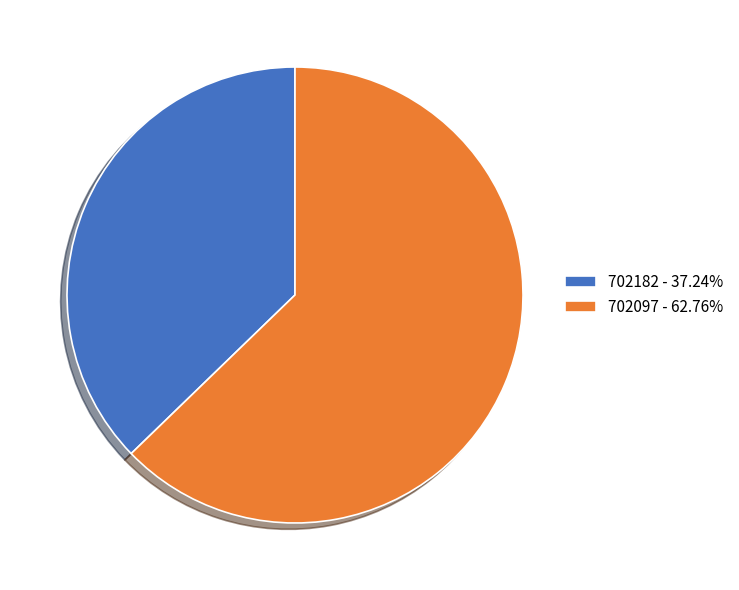

Which slice is the largest?

702097